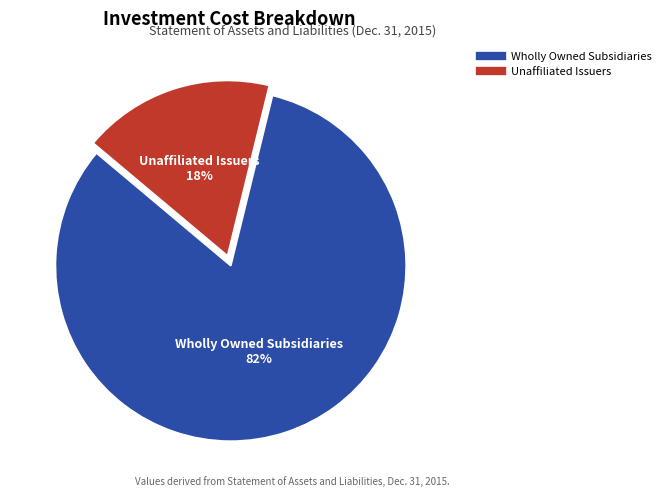

How many slices are in this pie chart?

2